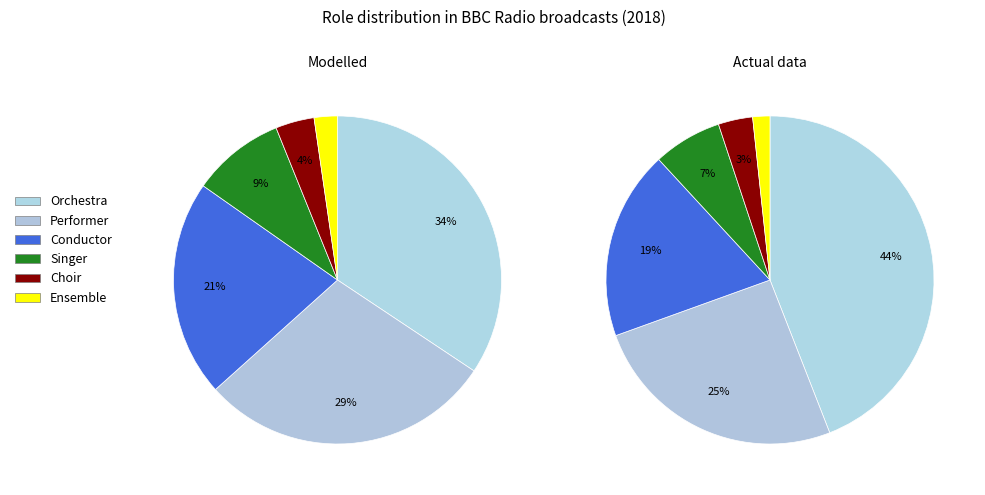

Is it true that Ensemble is 12% of the pie?

False